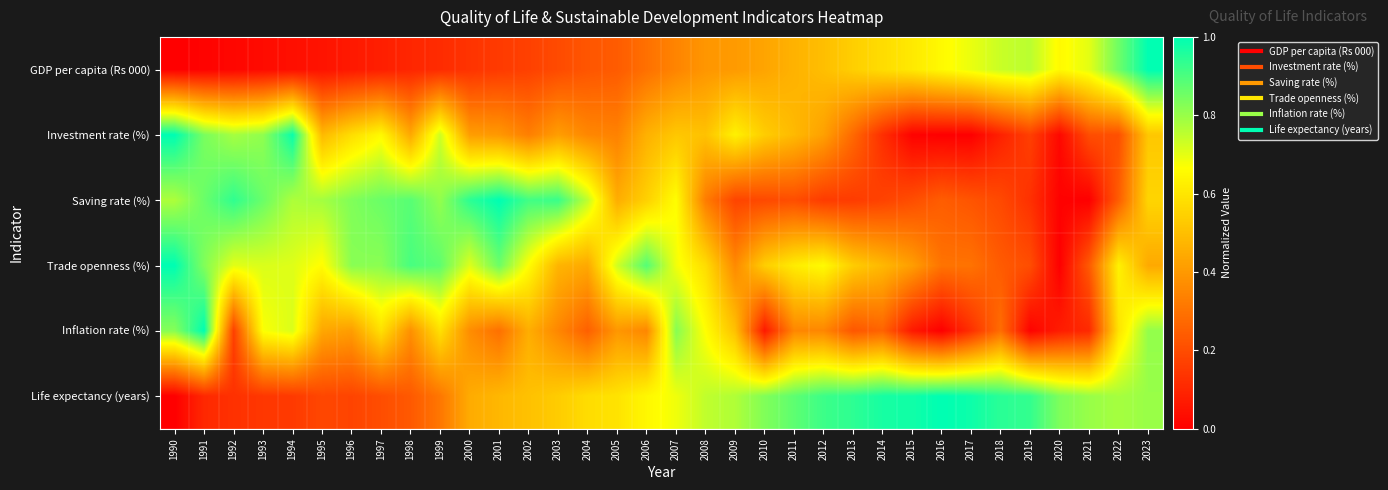

Rank the series by their maximum value, from highest to lowest.

GDP per capita (Rs 000), Investment rate (%), Saving rate (%), Trade openness (%), Inflation rate (%), Life expectancy (years)